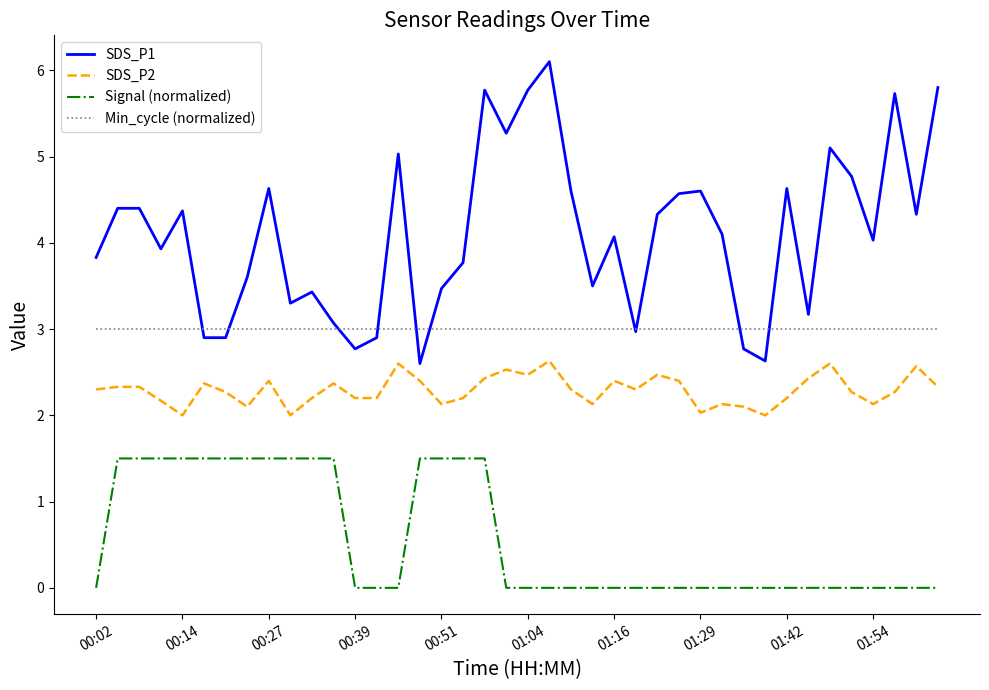

Rank the series by their average value, from lowest to highest.

Signal (normalized), SDS_P2, Min_cycle (normalized), SDS_P1